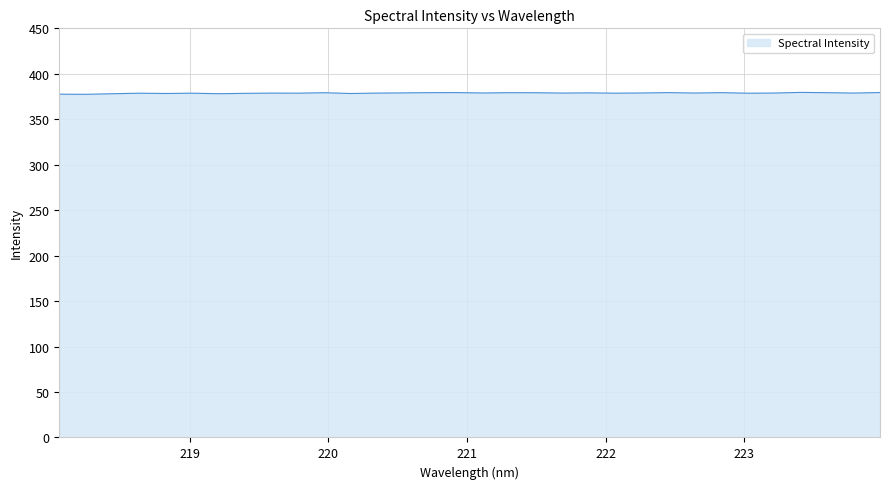

What is the minimum value shown in the chart?

377.4